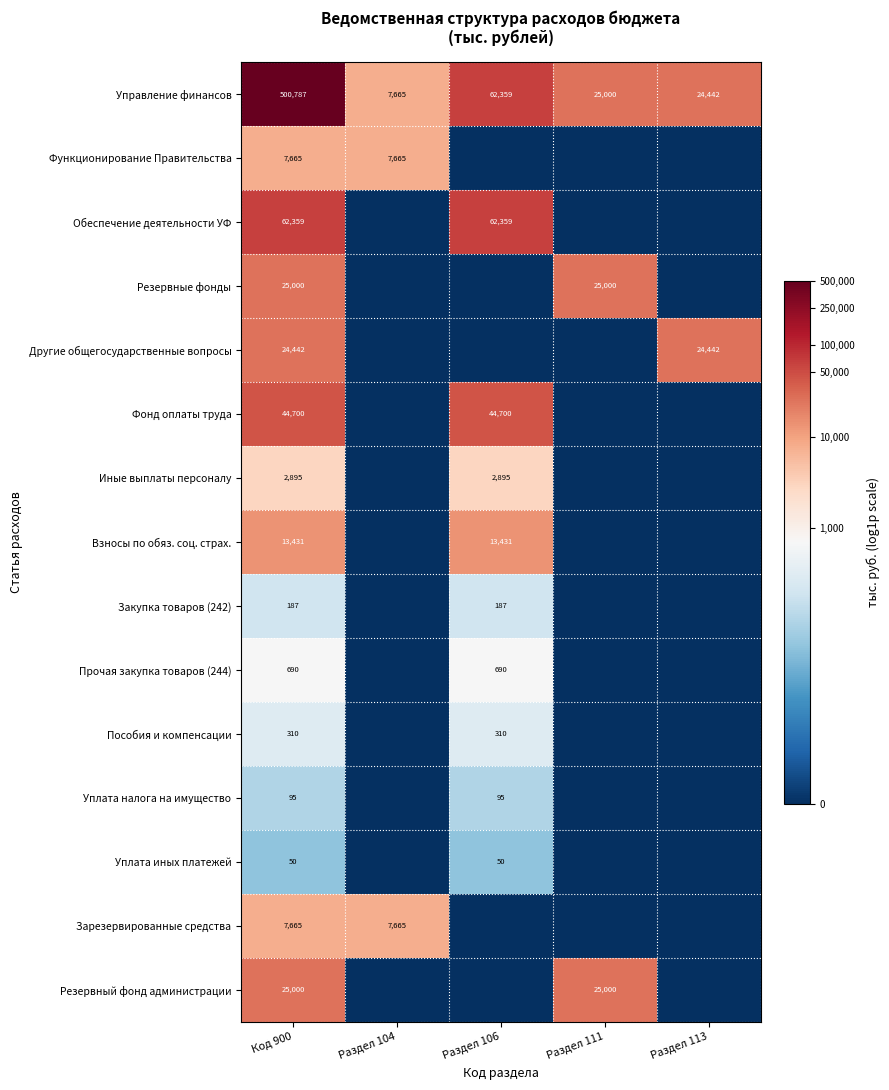

Is the value of Другие общегосударственные вопросы at Код 900 greater than the value of Уплата иных платежей at Раздел 106?

Yes